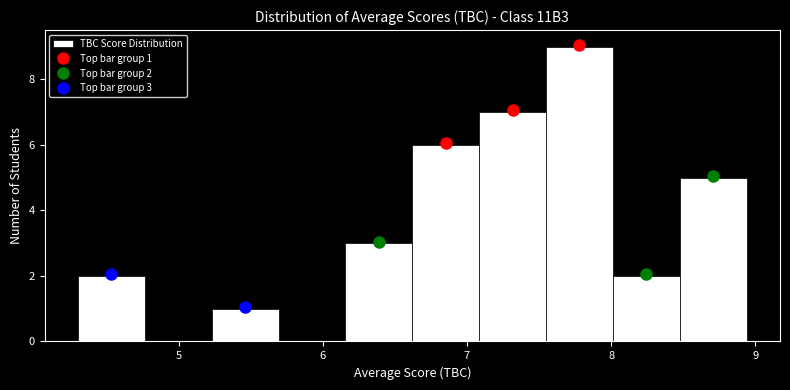

Which range on the x-axis has the tallest bar?

7.5 to 8.0